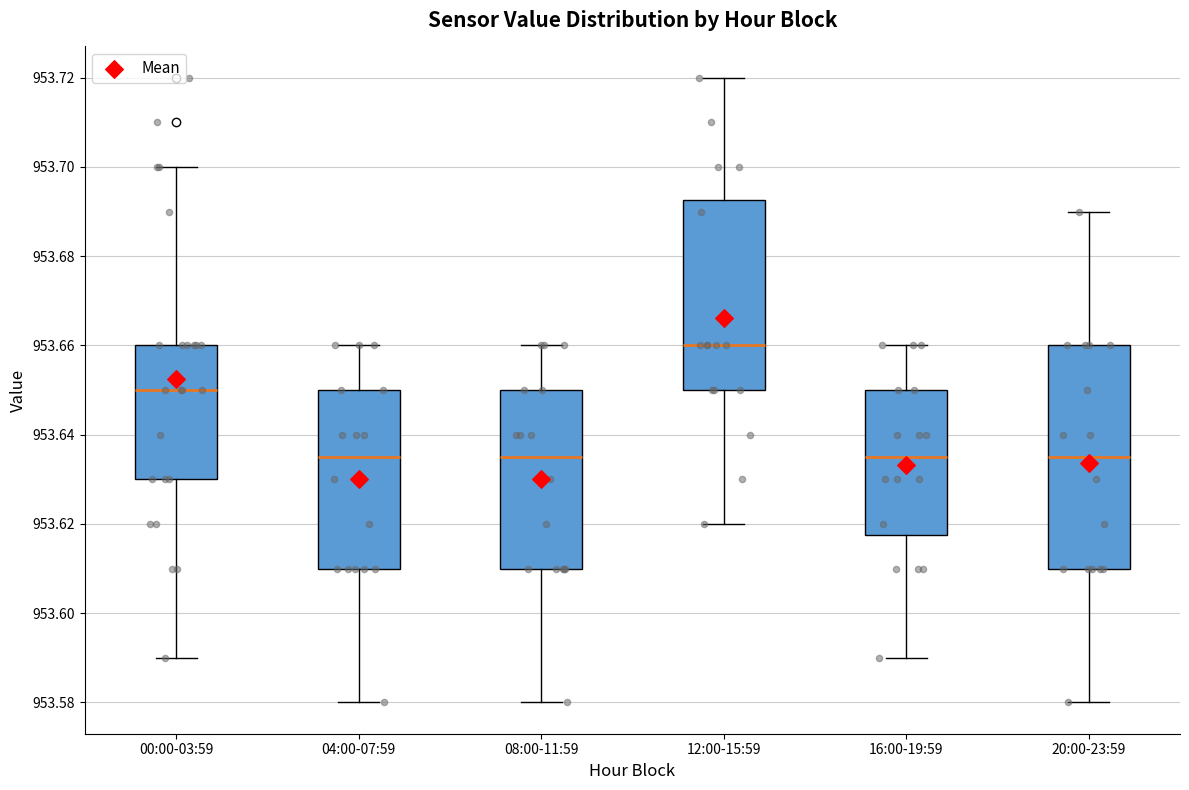

Reading left to right, read every box against the y-axis: the position of its median line, the range the box covers, and the ends of its whiskers. The values are not printed on the chart, so give them approximately, as read against the axis.

00:00-03:59: median 953.650, box 953.630 to 953.660, whiskers 953.590 to 953.700
04:00-07:59: median 953.636, box 953.610 to 953.650, whiskers 953.580 to 953.660
08:00-11:59: median 953.636, box 953.610 to 953.650, whiskers 953.580 to 953.660
12:00-15:59: median 953.660, box 953.650 to 953.692, whiskers 953.620 to 953.720
16:00-19:59: median 953.636, box 953.618 to 953.650, whiskers 953.590 to 953.660
20:00-23:59: median 953.636, box 953.610 to 953.660, whiskers 953.580 to 953.690